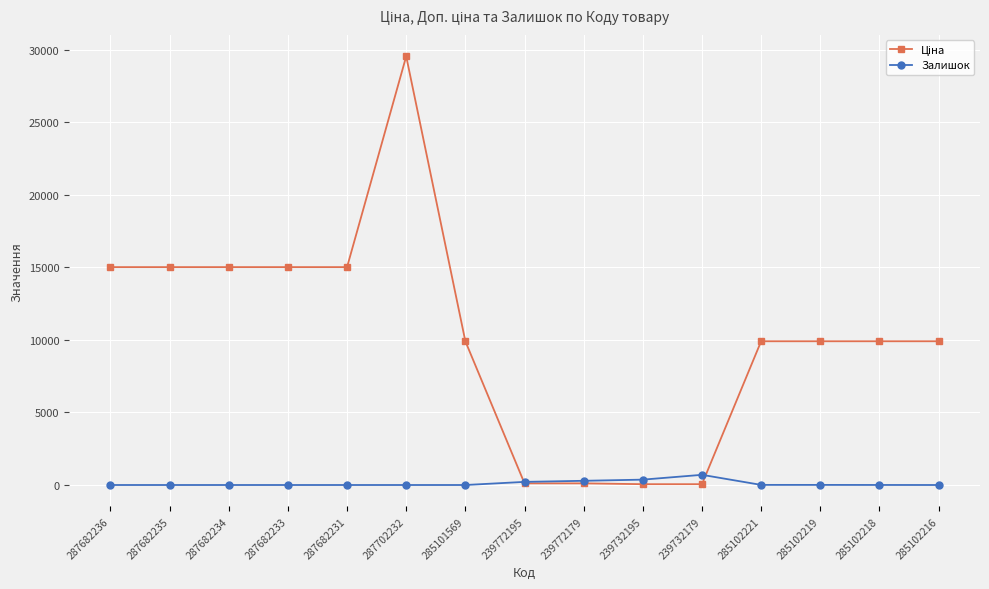

True or false: Залишок has more than 0 interior local peaks.

True